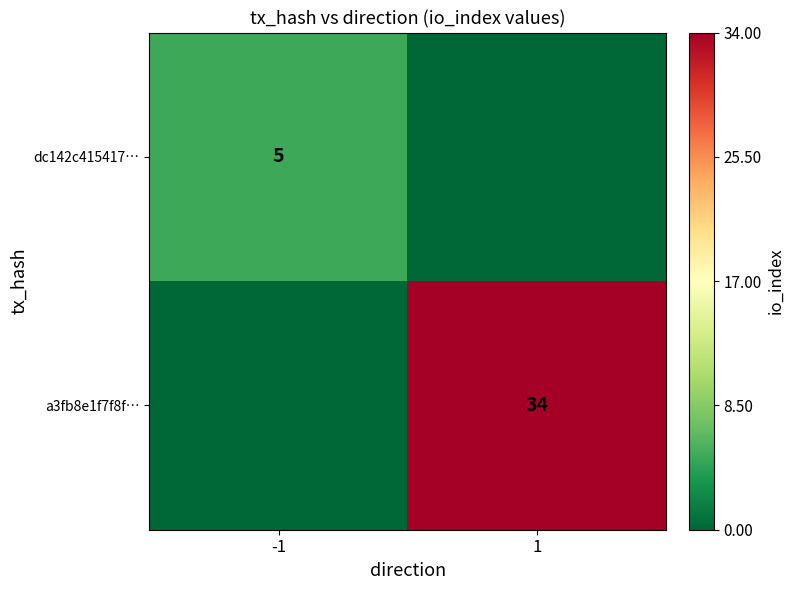

The dc142c415417… series shows 5 at -1. True or false?

True